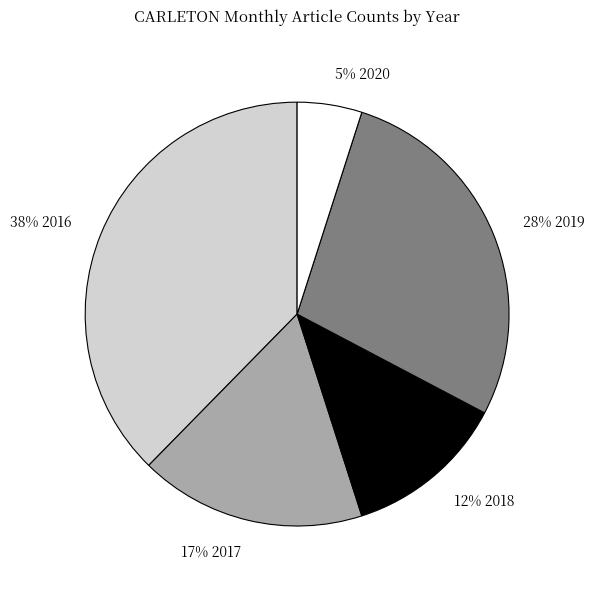

Is there a majority slice in this chart?

No